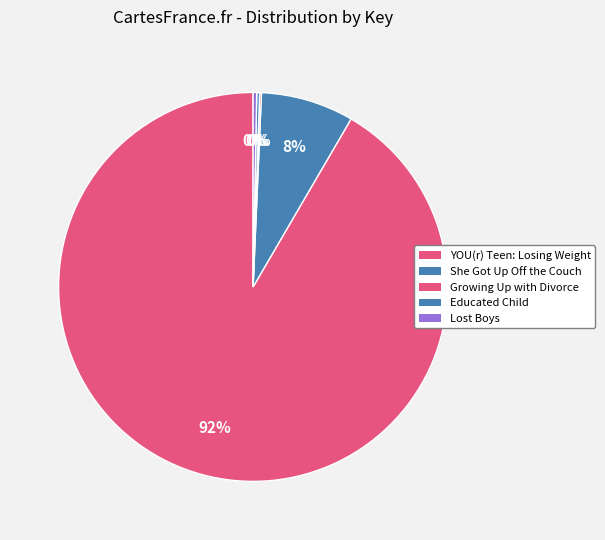

What is the smallest slice in the pie chart?

Growing Up with Divorce